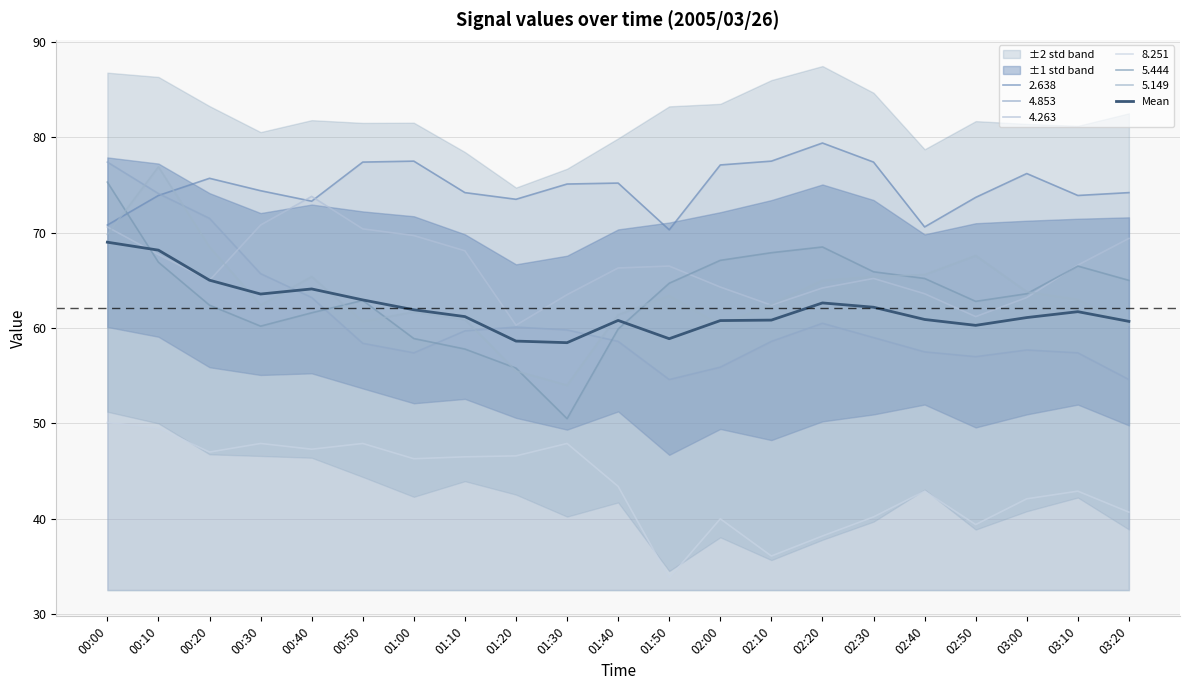

The chart shows a value of 58.9 at 01:50. True or false?

True